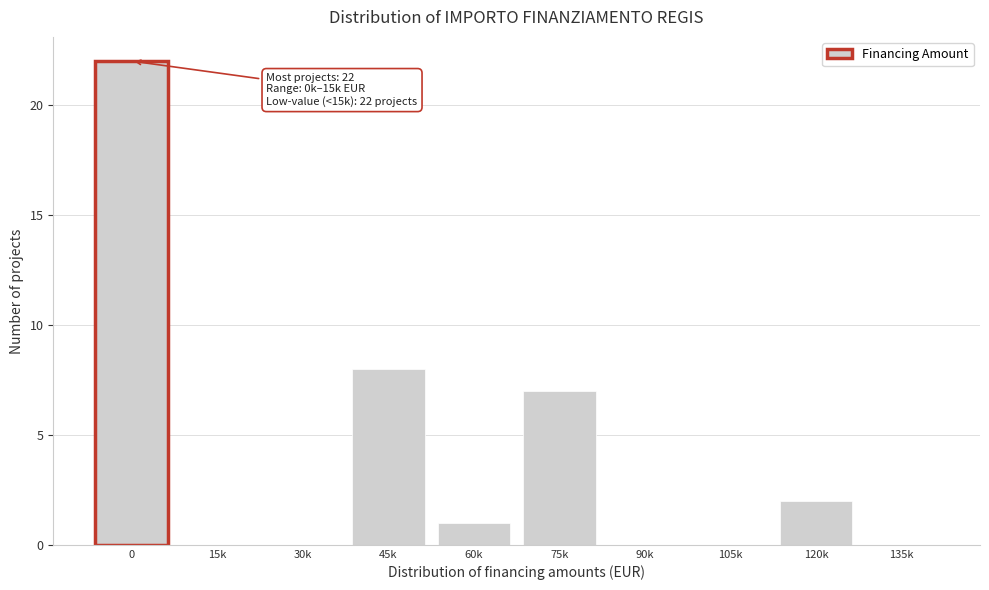

Reading left to right, list all the values displayed in this chart.

0=22	15k=0	30k=0	45k=8	60k=1	75k=7	90k=0	105k=0	120k=2	135k=0